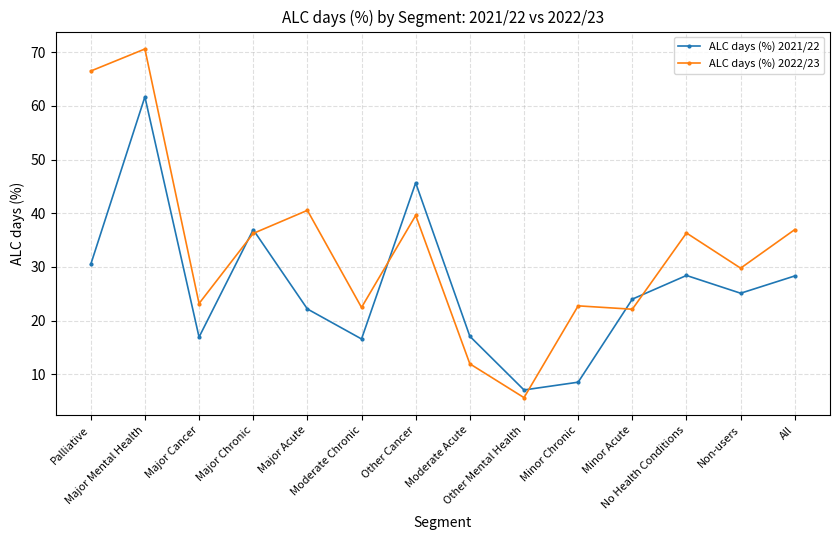

Which series has the widest spread of values?

ALC days (%) 2022/23